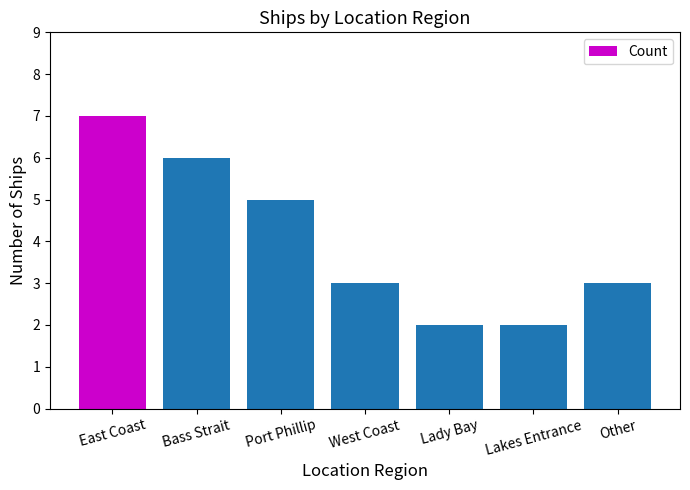

What position from the right is Lady Bay?

3